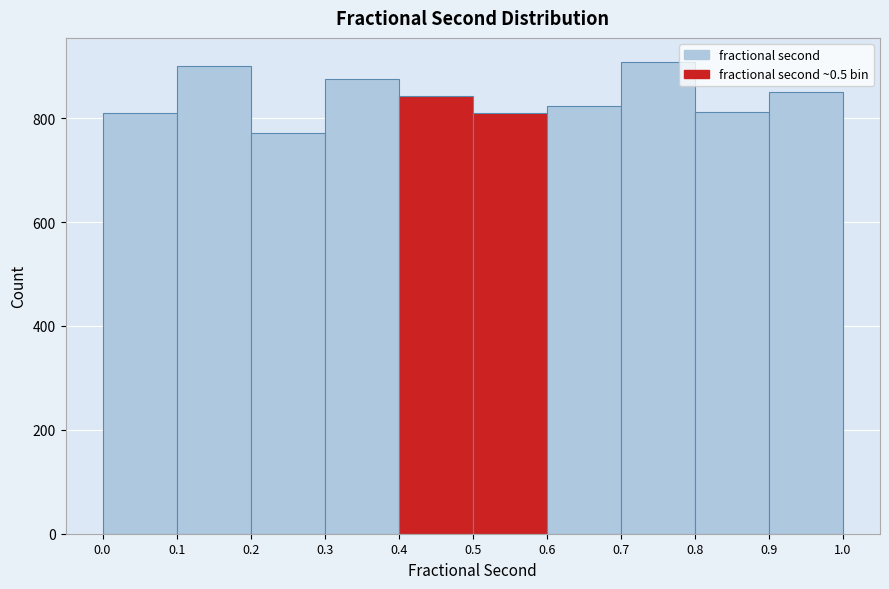

What is the height of the bar covering 0.0 to 0.1 on the x-axis? The values are not printed on the chart, so give them approximately, as read against the axis.

800